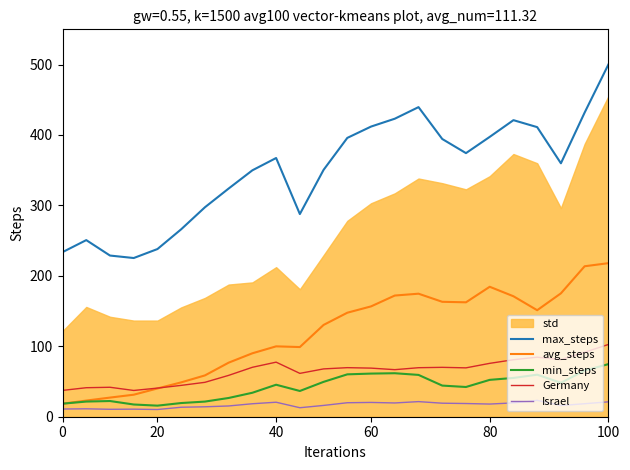

How many data points in Germany are above 69?

12